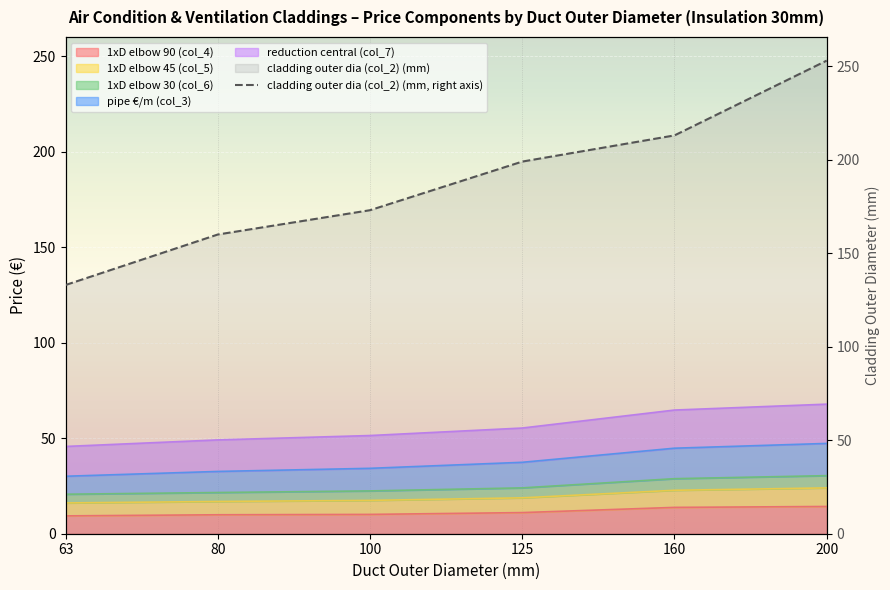

What is the change in value from 63 to 80?

+27